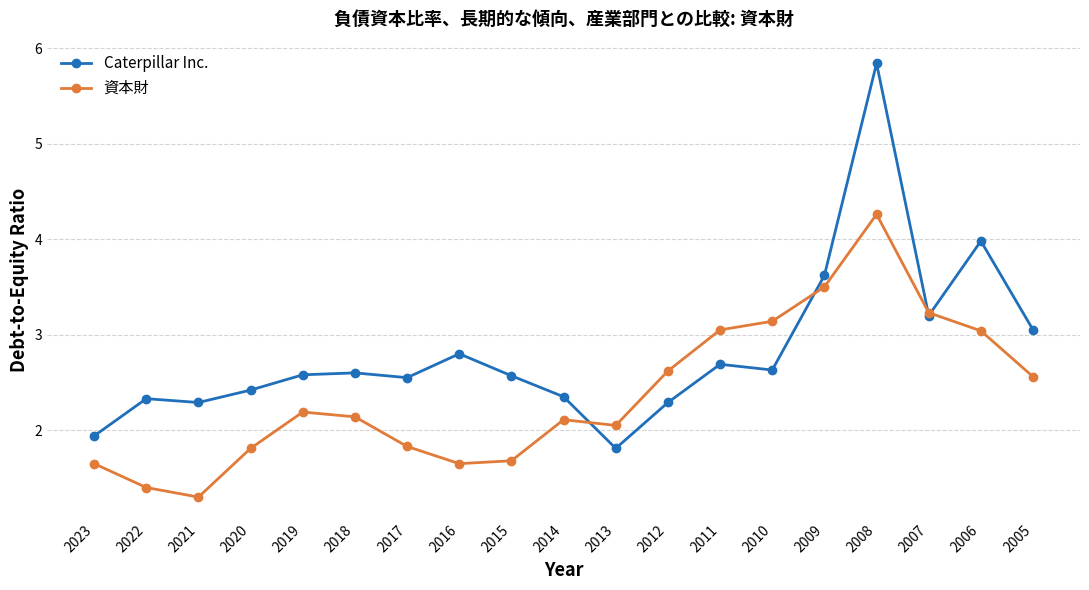

The value of Caterpillar Inc. at 2007 is 3.2. True or false?

True